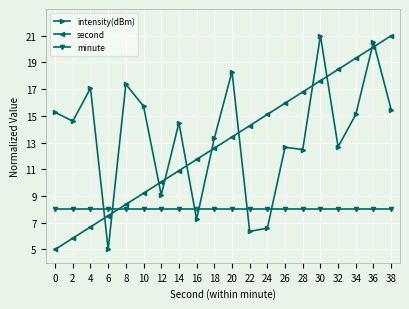

Which series has the largest total across all categories?

intensity(dBm)